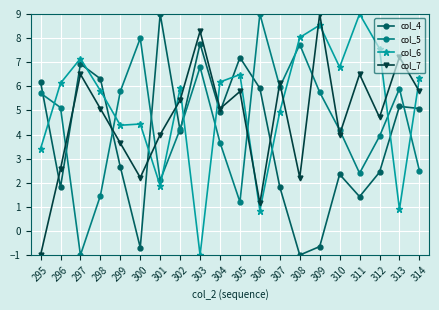

At which label does col_6 first exceed 6?

296